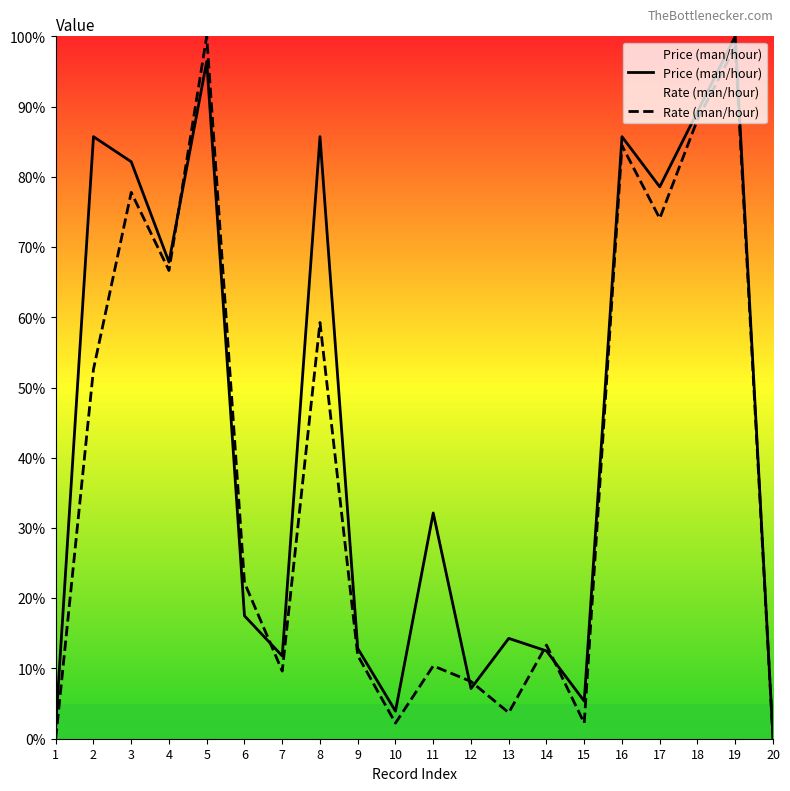

At which label does Rate (man/hour) first exceed 22?

2